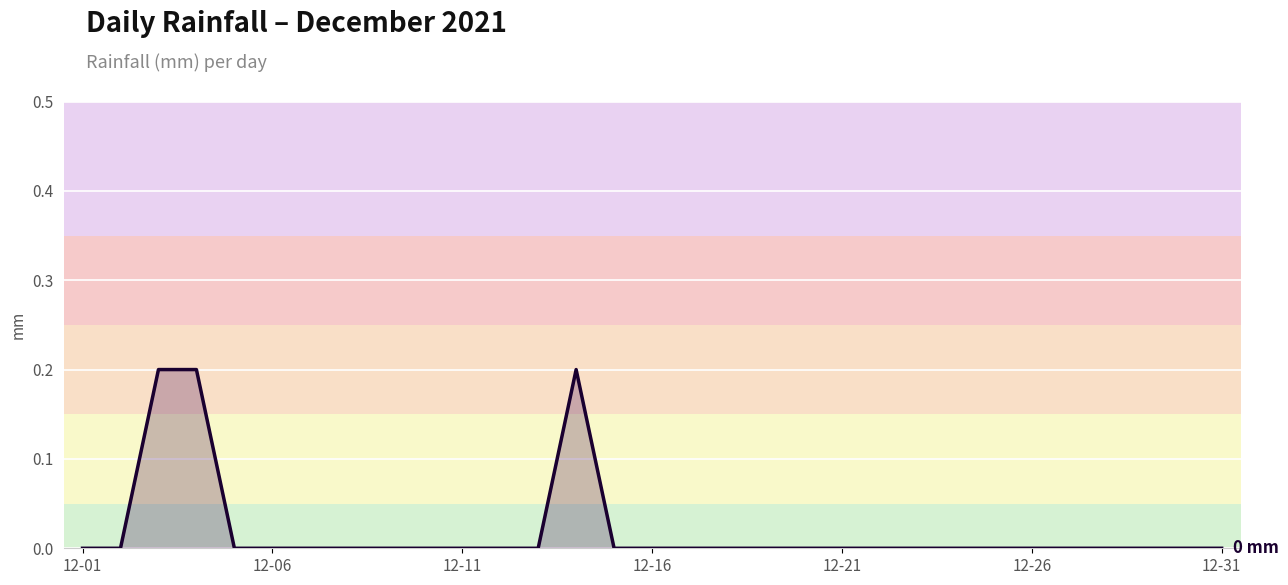

The value at 12-11 is 0.0. True or false?

True